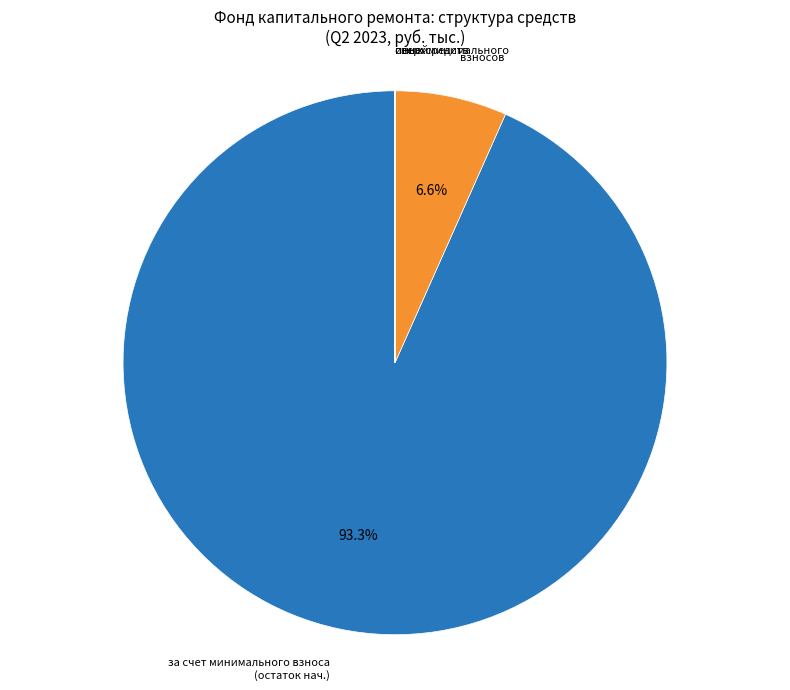

To the nearest percent, what is the difference between the largest and smallest slice percentages?

93%